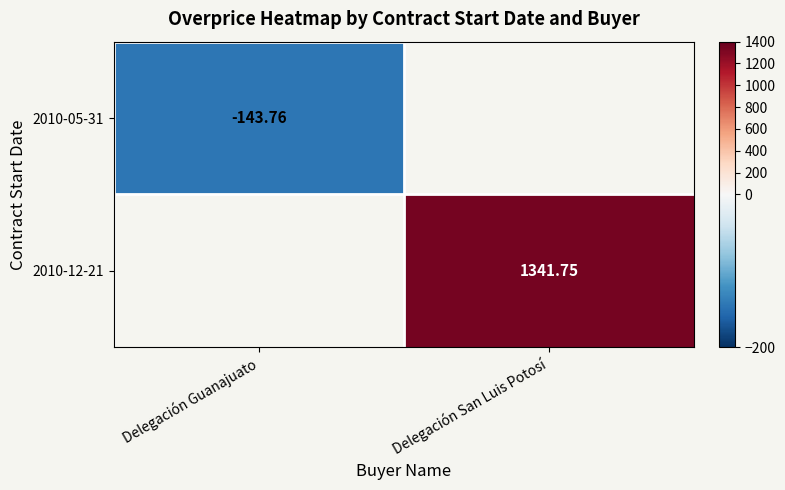

How many distinct data groups are displayed?

2